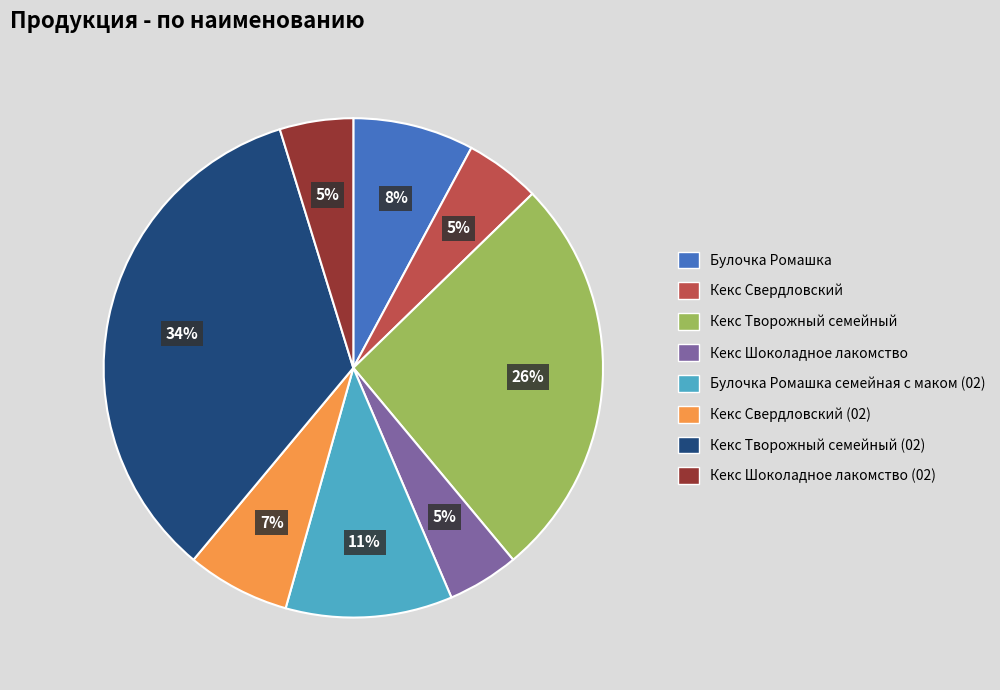

Does any single category account for the majority?

No